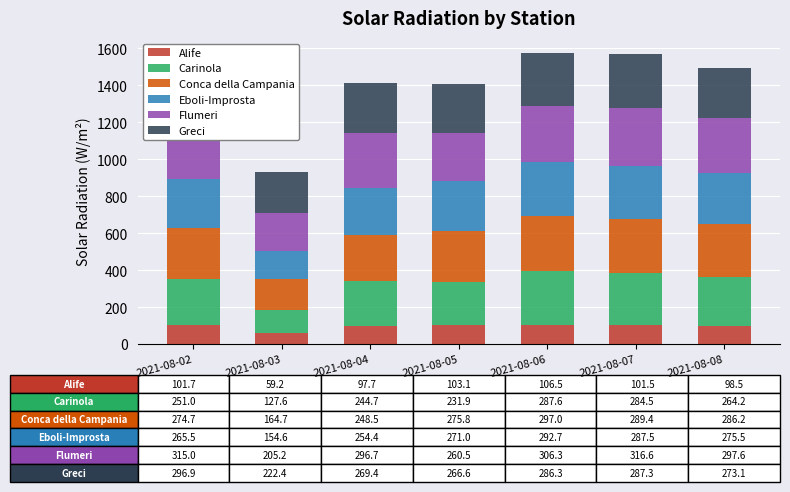

Which series has the largest total across all categories?

Flumeri